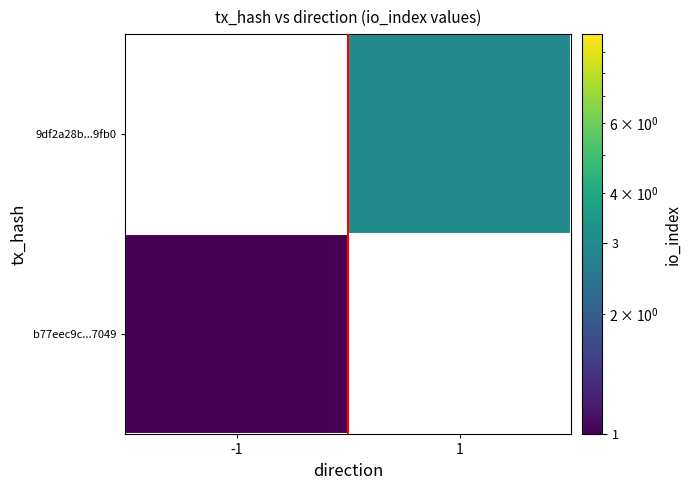

What is the highest value of the b77eec9c...7049 series?

1.0